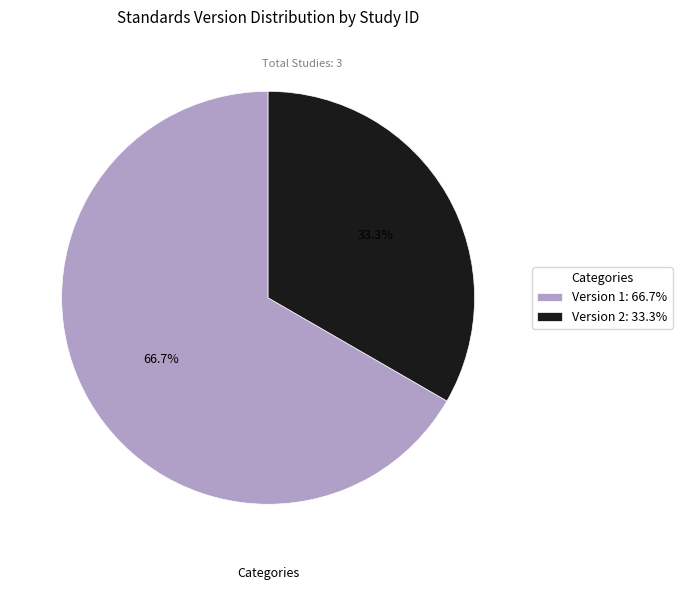

Which slice represents more than half of the pie?

Version 1: 66.7%